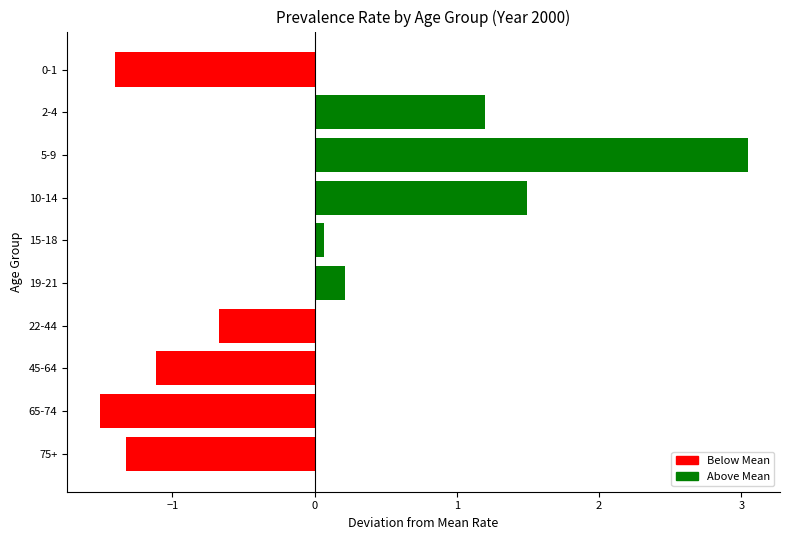

Reading top to bottom, transcribe all the data shown in this chart.

-1.4	1.2	3.0	1.5	0.1	0.2	-0.7	-1.1	-1.5	-1.3